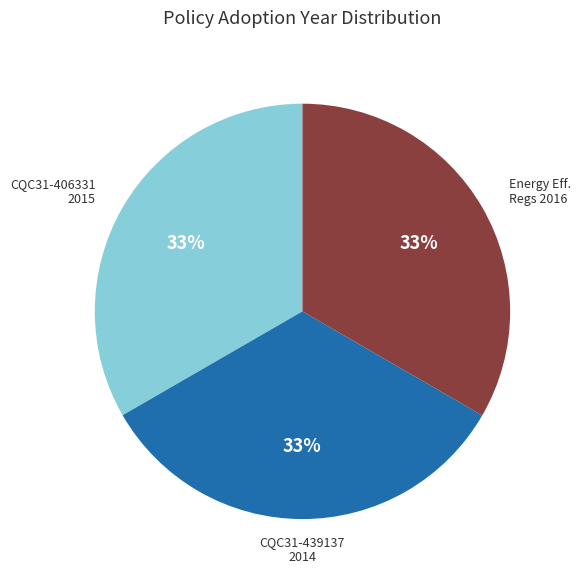

Count the number of slices in the pie.

3